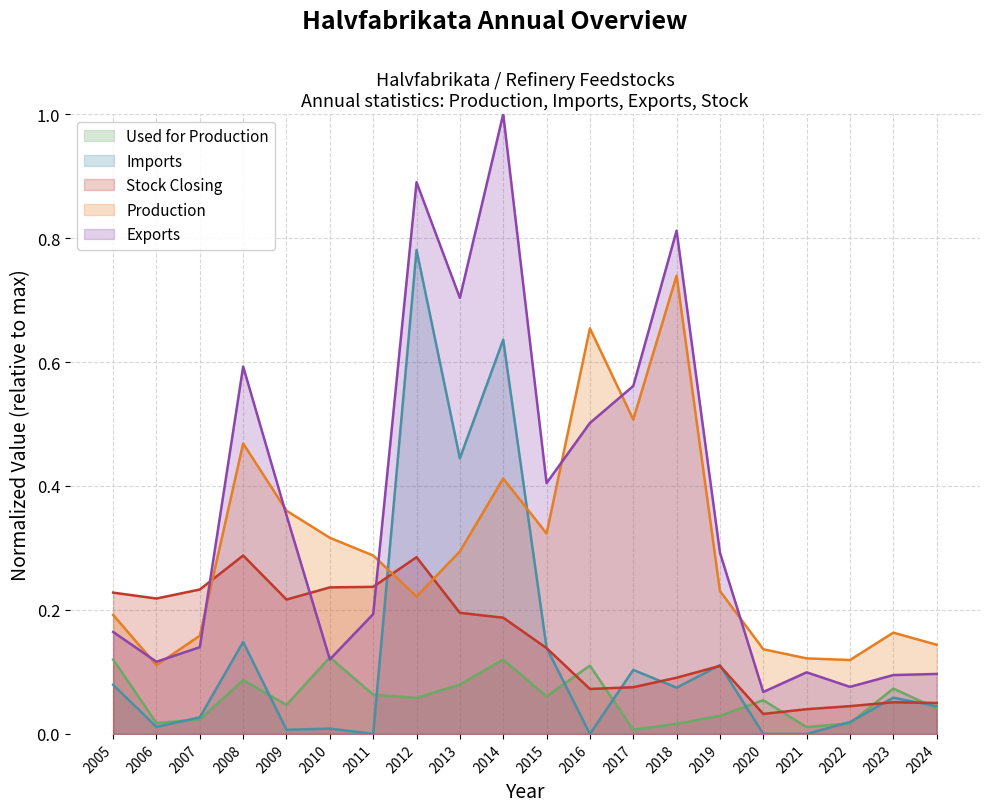

True or false: Exports has more than 2 points higher than both neighbors.

True